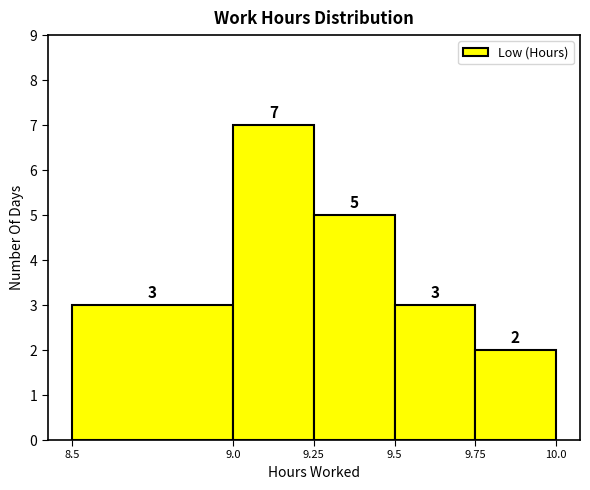

Reading left to right, list every bar in this chart as the range it spans on the x-axis followed by its height.

8.5 to 9.0: 3
9.0 to 9.25: 7
9.25 to 9.5: 5
9.5 to 9.75: 3
9.75 to 10.0: 2